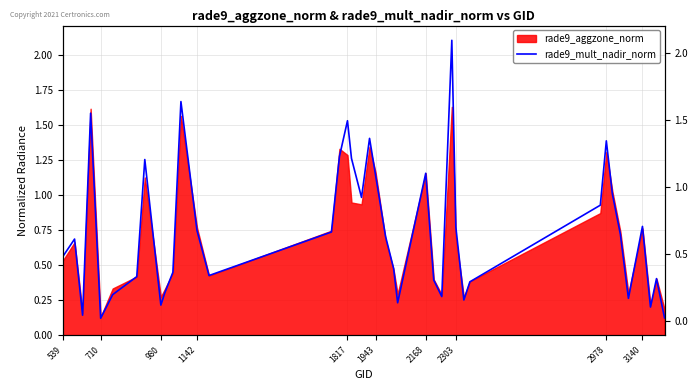

What is the value of the 31st point from the left?

0.4